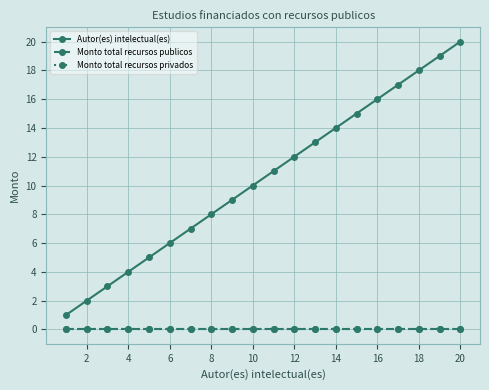

Which series has the largest range (max minus min)?

Autor(es) intelectual(es)